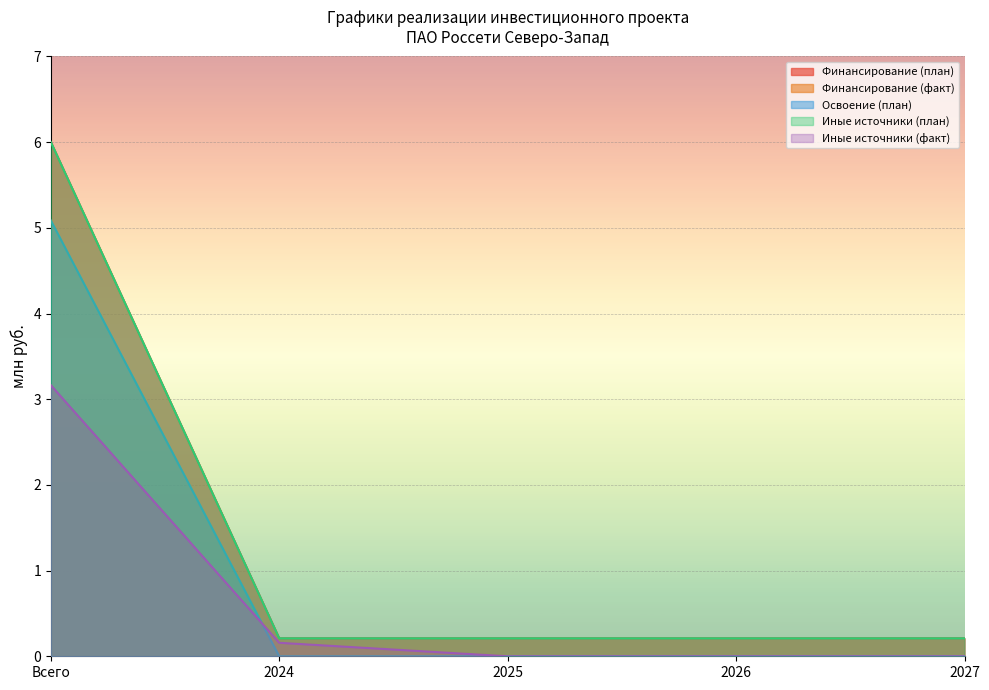

Reading left to right, what are all the values shown in this chart?

Финансирование (план): 6.0	0.2	0.2	0.2	0.2
Финансирование (факт): 3.2	0.2	0.0	0.0	0.0
Освоение (план): 5.1	0.0	0.0	0.0	0.0
Иные источники (план): 6.0	0.2	0.2	0.2	0.2
Иные источники (факт): 3.2	0.2	0.0	0.0	0.0